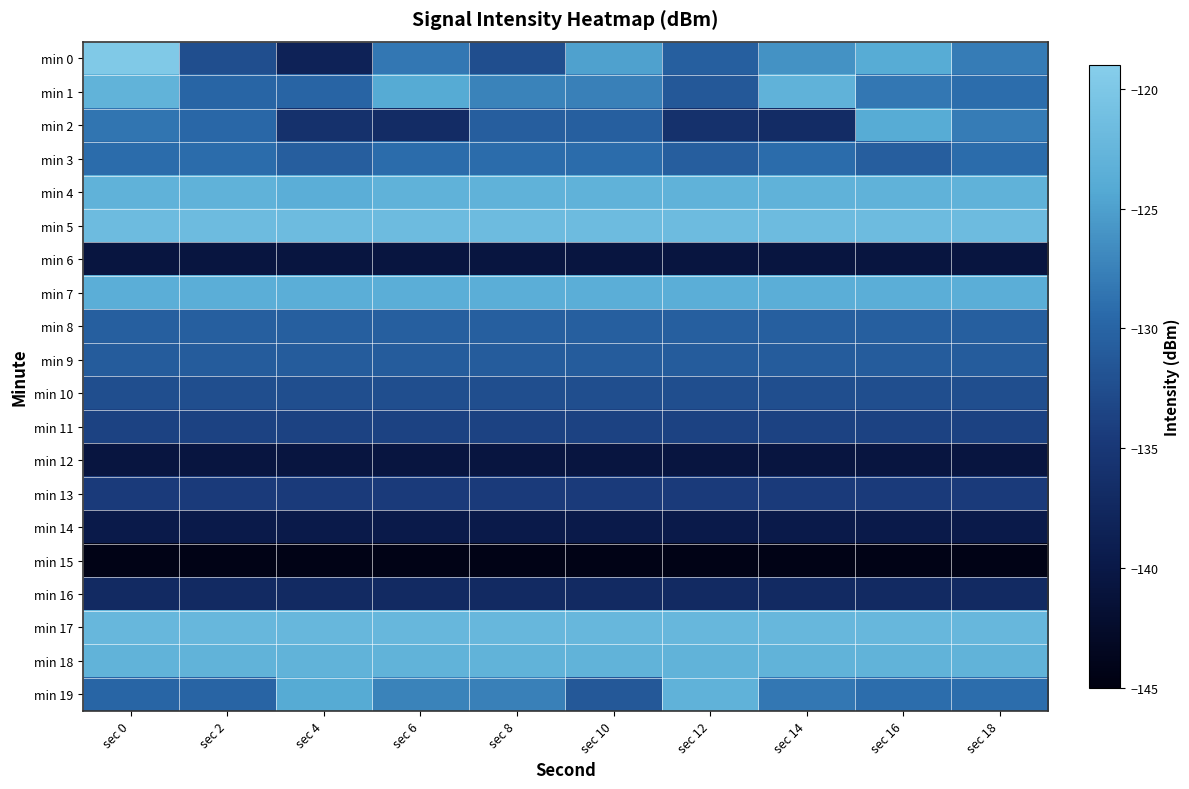

Reading left to right, what are all the values shown in this chart?

min 0: sec 0=-119.8	sec 2=-132.4	sec 4=-138.3	sec 6=-128.3	sec 8=-132.4	sec 10=-125.0	sec 12=-130.5	sec 14=-126.2	sec 16=-124.0	sec 18=-127.9
min 1: sec 0=-122.9	sec 2=-129.9	sec 4=-130.0	sec 6=-124.1	sec 8=-127.3	sec 10=-127.5	sec 12=-131.4	sec 14=-123.1	sec 16=-128.3	sec 18=-129.1
min 2: sec 0=-128.5	sec 2=-129.7	sec 4=-136.0	sec 6=-136.8	sec 8=-130.6	sec 10=-130.5	sec 12=-136.0	sec 14=-136.8	sec 16=-124.0	sec 18=-127.9
min 3: sec 0=-129.2	sec 2=-129.2	sec 4=-130.6	sec 6=-129.2	sec 8=-129.2	sec 10=-129.2	sec 12=-130.6	sec 14=-129.2	sec 16=-130.6	sec 18=-129.2
min 4: sec 0=-123.0	sec 2=-123.0	sec 4=-123.6	sec 6=-123.0	sec 8=-123.0	sec 10=-123.0	sec 12=-123.0	sec 14=-123.0	sec 16=-123.0	sec 18=-123.0
min 5: sec 0=-121.7	sec 2=-121.7	sec 4=-121.7	sec 6=-121.7	sec 8=-121.7	sec 10=-121.7	sec 12=-121.7	sec 14=-121.7	sec 16=-121.7	sec 18=-121.7
min 6: sec 0=-140.6	sec 2=-140.6	sec 4=-140.6	sec 6=-140.6	sec 8=-140.6	sec 10=-140.6	sec 12=-140.6	sec 14=-140.6	sec 16=-140.6	sec 18=-140.6
min 7: sec 0=-123.6	sec 2=-123.6	sec 4=-123.6	sec 6=-123.6	sec 8=-123.6	sec 10=-123.6	sec 12=-123.6	sec 14=-123.6	sec 16=-123.6	sec 18=-123.6
min 8: sec 0=-130.5	sec 2=-130.5	sec 4=-130.5	sec 6=-130.5	sec 8=-130.5	sec 10=-130.5	sec 12=-130.5	sec 14=-130.5	sec 16=-130.5	sec 18=-130.5
min 9: sec 0=-130.8	sec 2=-130.8	sec 4=-130.8	sec 6=-130.8	sec 8=-130.8	sec 10=-130.8	sec 12=-130.8	sec 14=-130.8	sec 16=-130.8	sec 18=-130.8
min 10: sec 0=-132.4	sec 2=-132.4	sec 4=-132.4	sec 6=-132.4	sec 8=-132.4	sec 10=-132.4	sec 12=-132.4	sec 14=-132.4	sec 16=-132.4	sec 18=-132.4
min 11: sec 0=-133.7	sec 2=-133.7	sec 4=-133.7	sec 6=-133.7	sec 8=-133.7	sec 10=-133.7	sec 12=-133.7	sec 14=-133.7	sec 16=-133.7	sec 18=-133.7
min 12: sec 0=-140.6	sec 2=-140.6	sec 4=-140.6	sec 6=-140.6	sec 8=-140.6	sec 10=-140.6	sec 12=-140.6	sec 14=-140.6	sec 16=-140.6	sec 18=-140.6
min 13: sec 0=-134.5	sec 2=-134.5	sec 4=-134.5	sec 6=-134.5	sec 8=-134.5	sec 10=-134.5	sec 12=-134.5	sec 14=-134.5	sec 16=-134.5	sec 18=-134.5
min 14: sec 0=-139.7	sec 2=-139.7	sec 4=-139.7	sec 6=-139.7	sec 8=-139.7	sec 10=-139.7	sec 12=-139.7	sec 14=-139.7	sec 16=-139.7	sec 18=-139.7
min 15: sec 0=-144.3	sec 2=-144.3	sec 4=-144.3	sec 6=-144.3	sec 8=-144.3	sec 10=-144.3	sec 12=-144.3	sec 14=-144.3	sec 16=-144.3	sec 18=-144.3
min 16: sec 0=-137.2	sec 2=-137.2	sec 4=-137.2	sec 6=-137.2	sec 8=-137.2	sec 10=-137.2	sec 12=-137.2	sec 14=-137.2	sec 16=-137.2	sec 18=-137.2
min 17: sec 0=-122.3	sec 2=-122.3	sec 4=-122.3	sec 6=-122.3	sec 8=-122.3	sec 10=-122.3	sec 12=-122.3	sec 14=-122.3	sec 16=-122.3	sec 18=-122.3
min 18: sec 0=-122.9	sec 2=-122.9	sec 4=-122.9	sec 6=-122.9	sec 8=-122.9	sec 10=-122.9	sec 12=-122.9	sec 14=-122.9	sec 16=-122.9	sec 18=-122.9
min 19: sec 0=-129.9	sec 2=-130.0	sec 4=-124.1	sec 6=-127.3	sec 8=-127.5	sec 10=-131.4	sec 12=-123.1	sec 14=-128.3	sec 16=-129.1	sec 18=-129.1